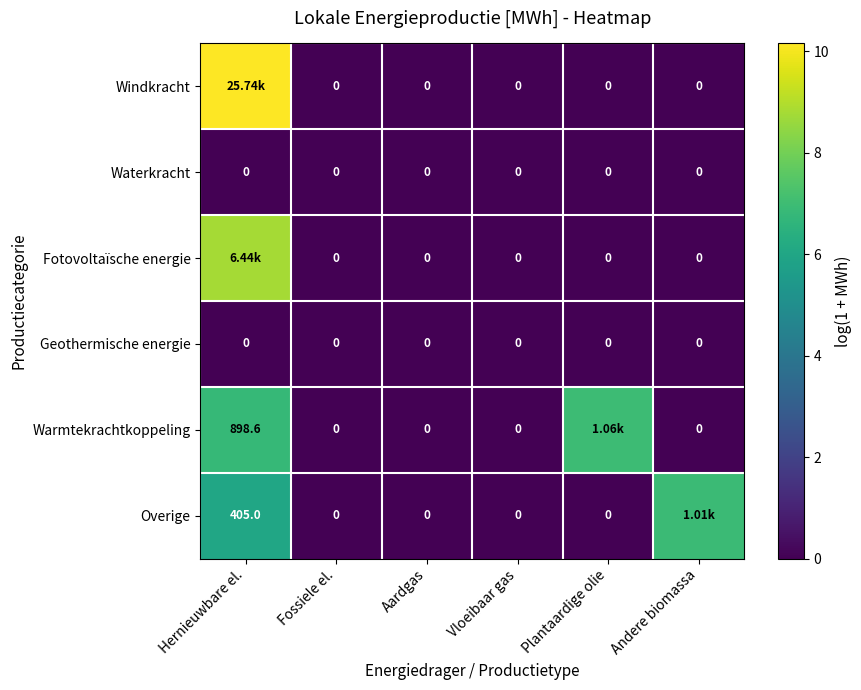

Count the number of data series in this chart.

6